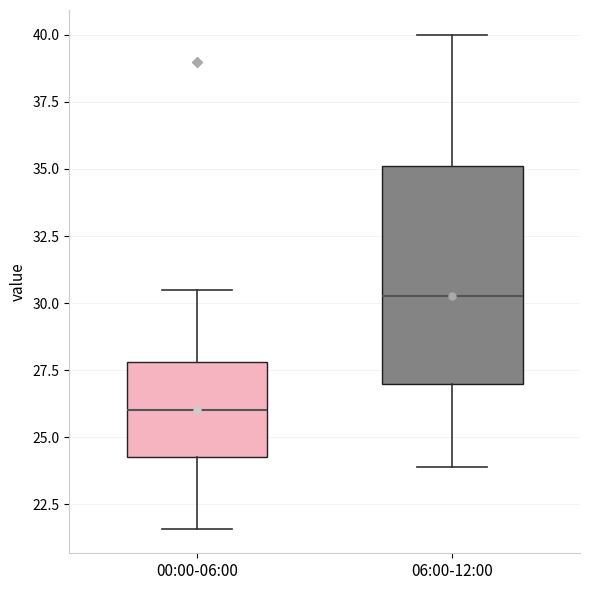

Reading left to right, transcribe this box plot: for each box, give where its median line is, the range the box spans, and where its two whiskers end, as read against the y-axis. The values are not printed on the chart, so give them approximately, as read against the axis.

00:00-06:00: median 26.0, box 24.5 to 28.0, whiskers 21.5 to 30.5
06:00-12:00: median 30.5, box 27.0 to 35.0, whiskers 24.0 to 40.0